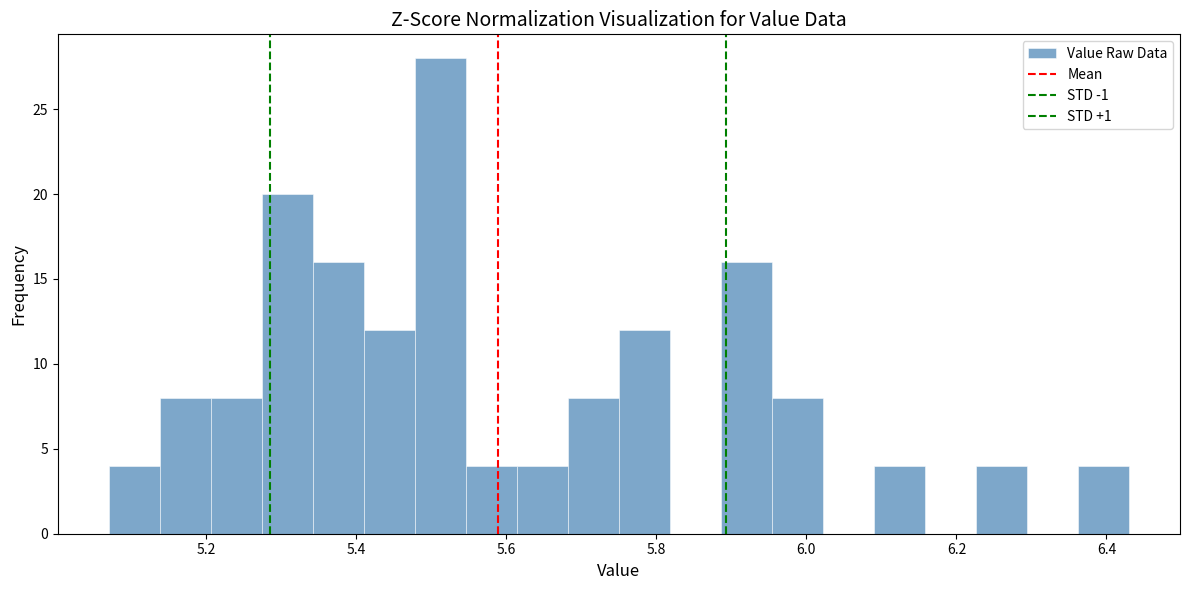

Around what value on the x-axis is the tallest bar? Give the approximate position of its centre, as read against the axis.

5.52